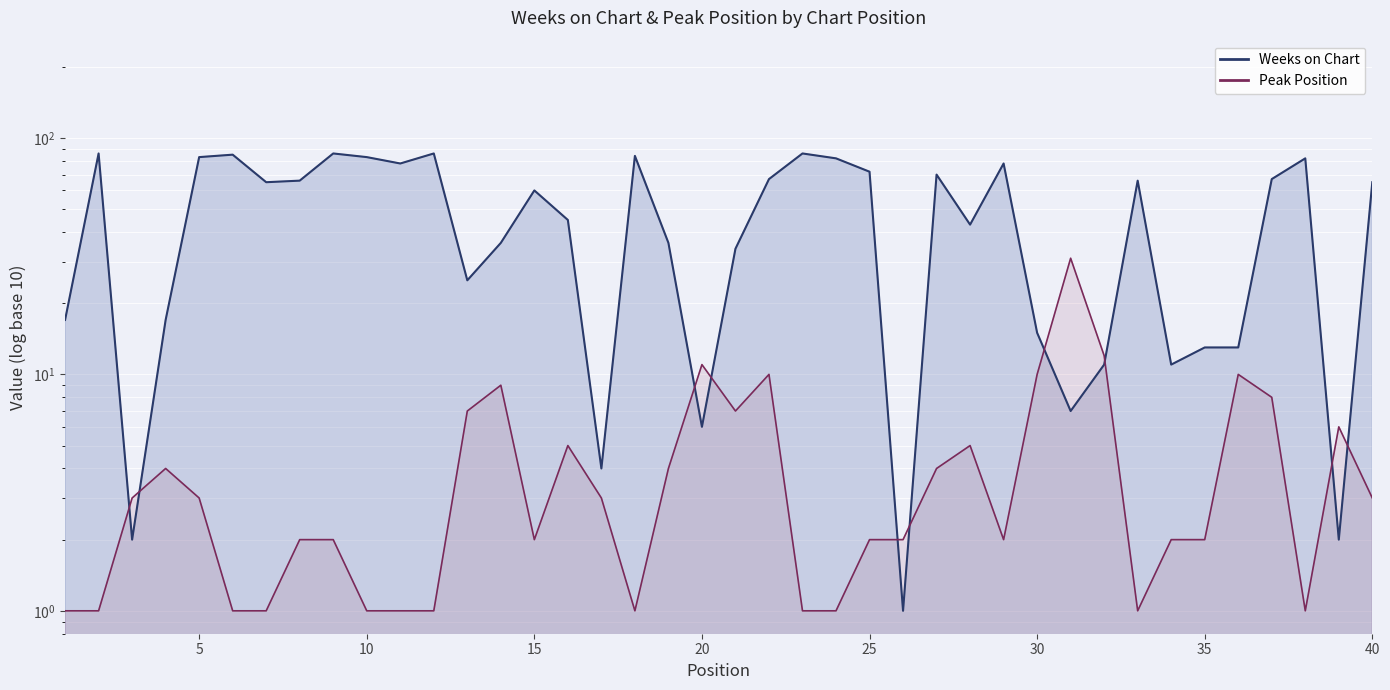

How many times do Peak Position and Weeks on Chart cross each other?

10